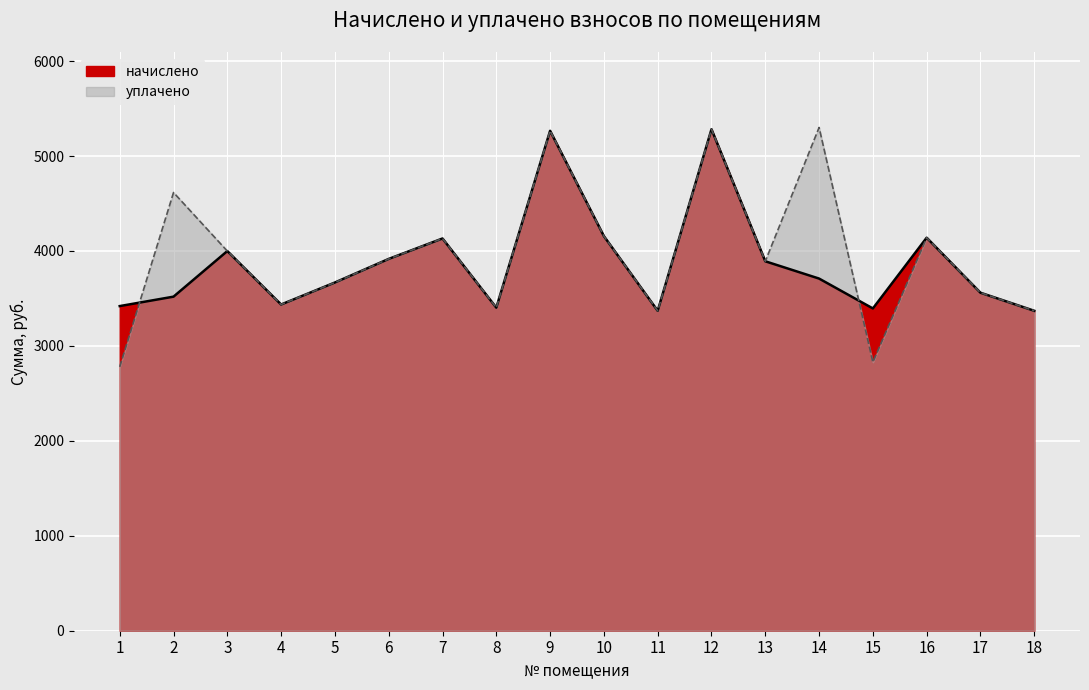

How many data points in уплачено are less than 3916?

9